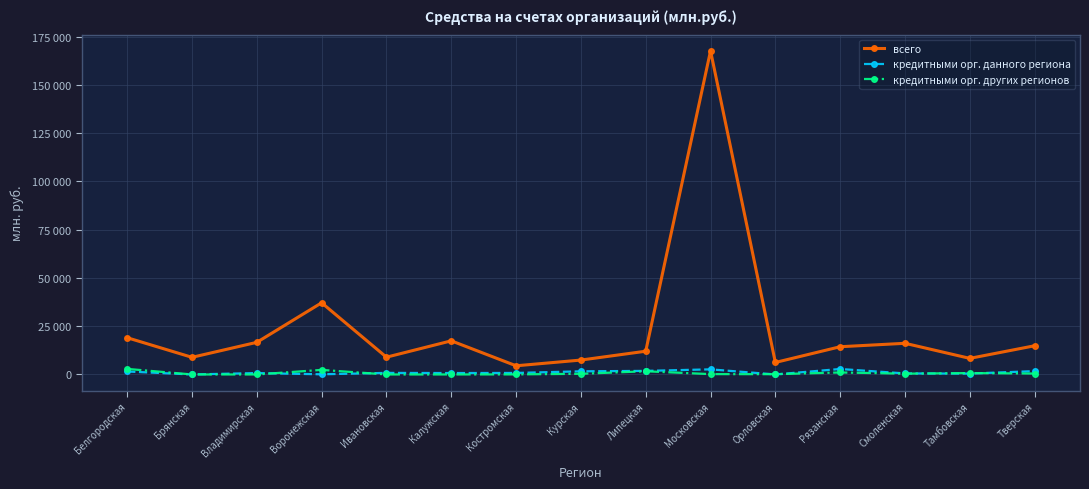

Which series has the largest range (max minus min)?

всего